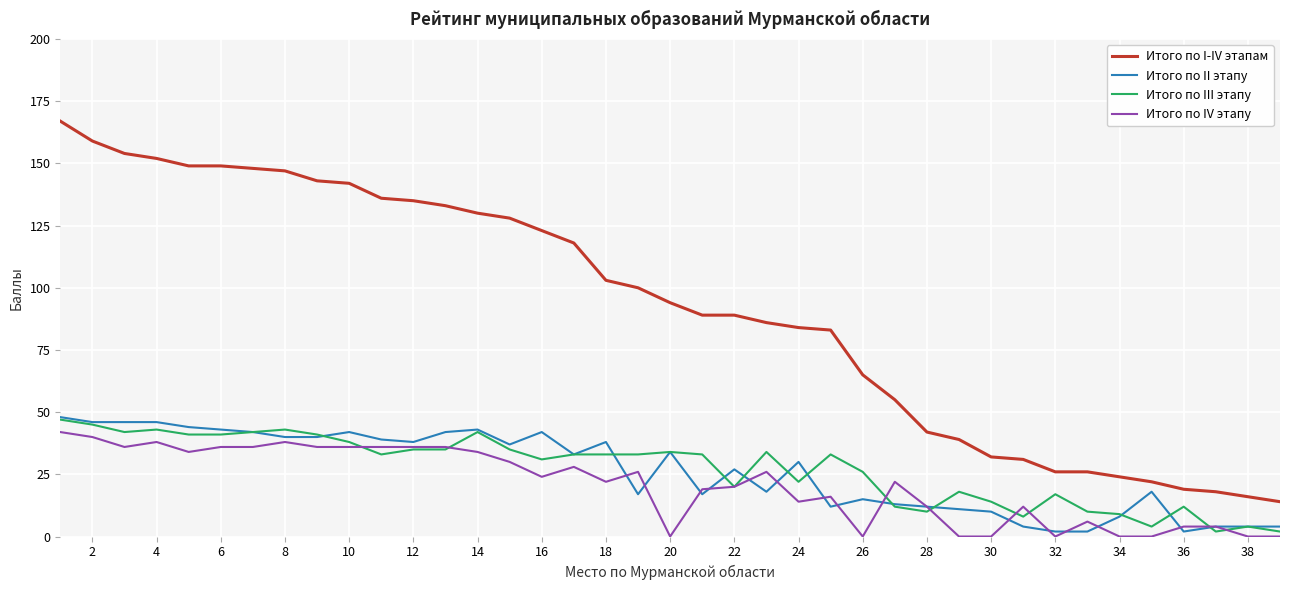

Which series has the largest total across all categories?

Итого по I-IV этапам